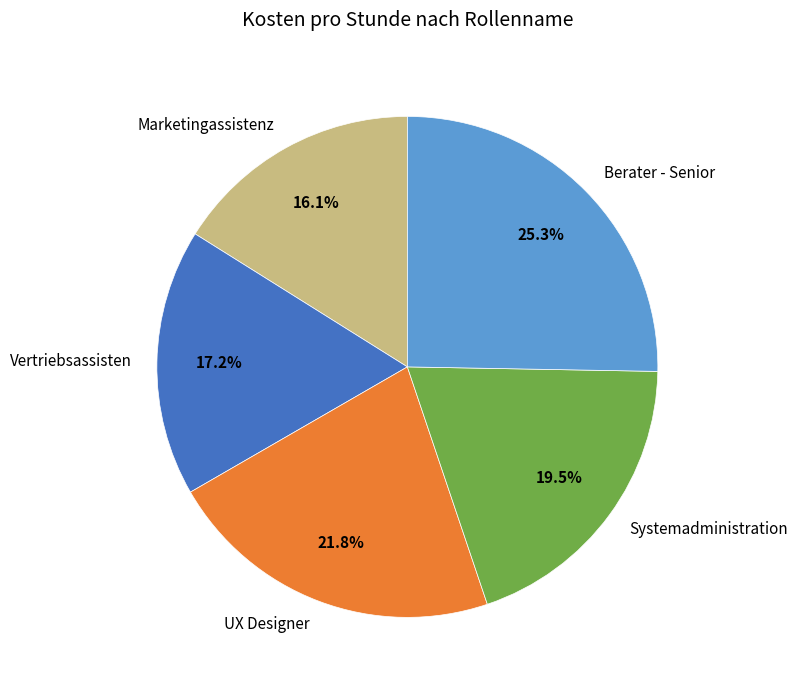

Is there any slice that represents more than half of the pie?

No